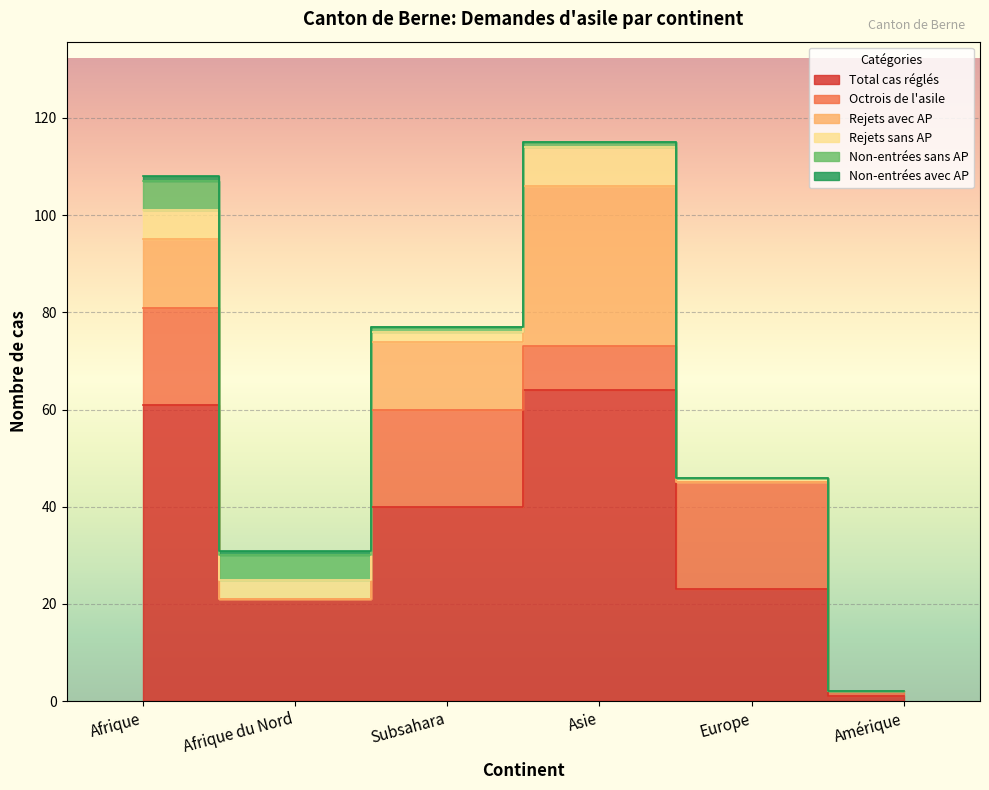

How many Rejets sans AP values are between 1 and 6?

4